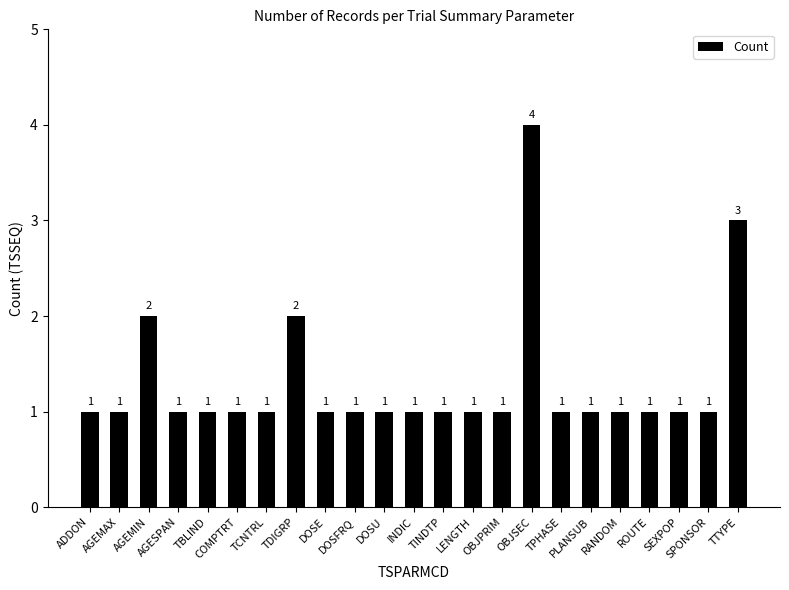

What is the difference between the second highest and minimum values?

2